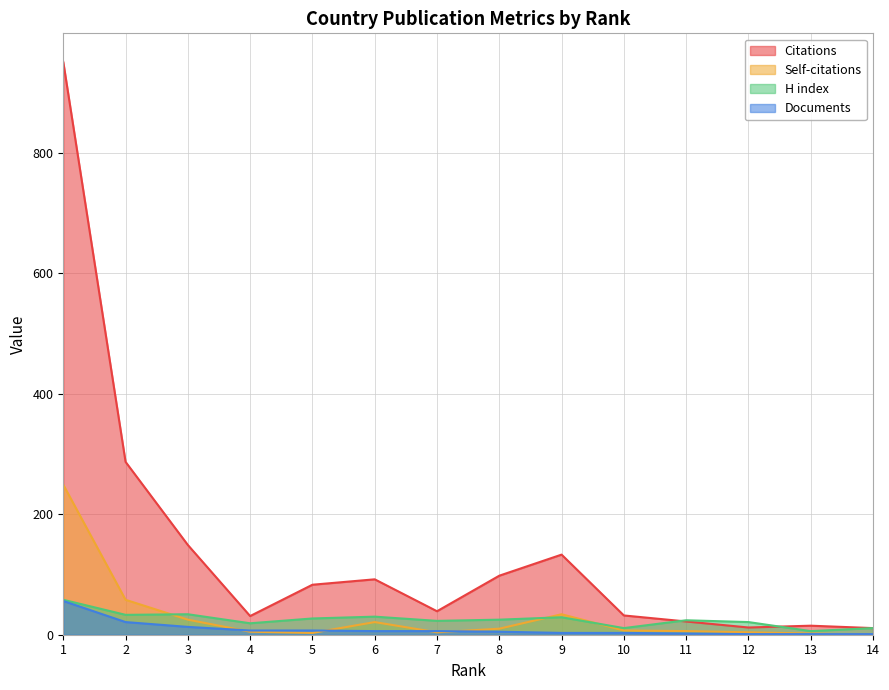

Reading right to left, extract all data points from this chart.

Citations: 14=11	13=15	12=12	11=22	10=32	9=133	8=98	7=39	6=92	5=83	4=31	3=149	2=287	1=951
Self-citations: 14=0	13=2	12=4	11=6	10=7	9=34	8=10	7=4	6=21	5=3	4=5	3=25	2=58	1=249
H index: 14=11	13=6	12=21	11=24	10=11	9=29	8=25	7=23	6=30	5=27	4=19	3=34	2=33	1=58
Documents: 14=1	13=1	12=1	11=2	10=3	9=3	8=5	7=6	6=6	5=7	4=7	3=13	2=21	1=56